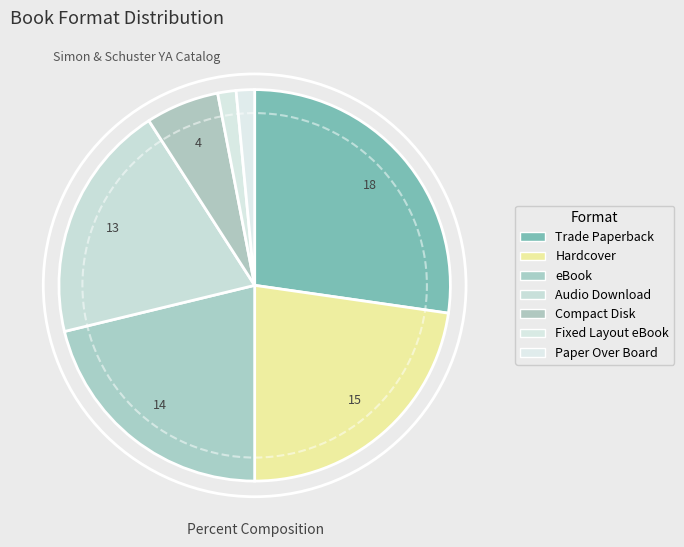

Which slice is the smallest?

Fixed Layout eBook